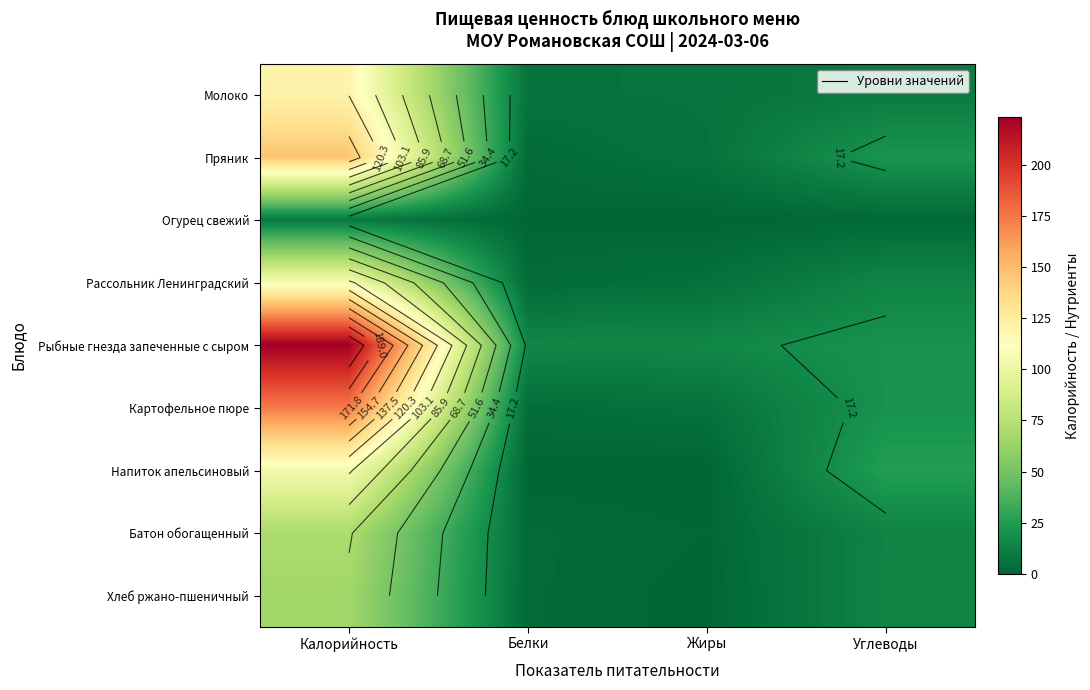

Which series has the largest total across all categories?

Рыбные гнезда запеченные с сыром